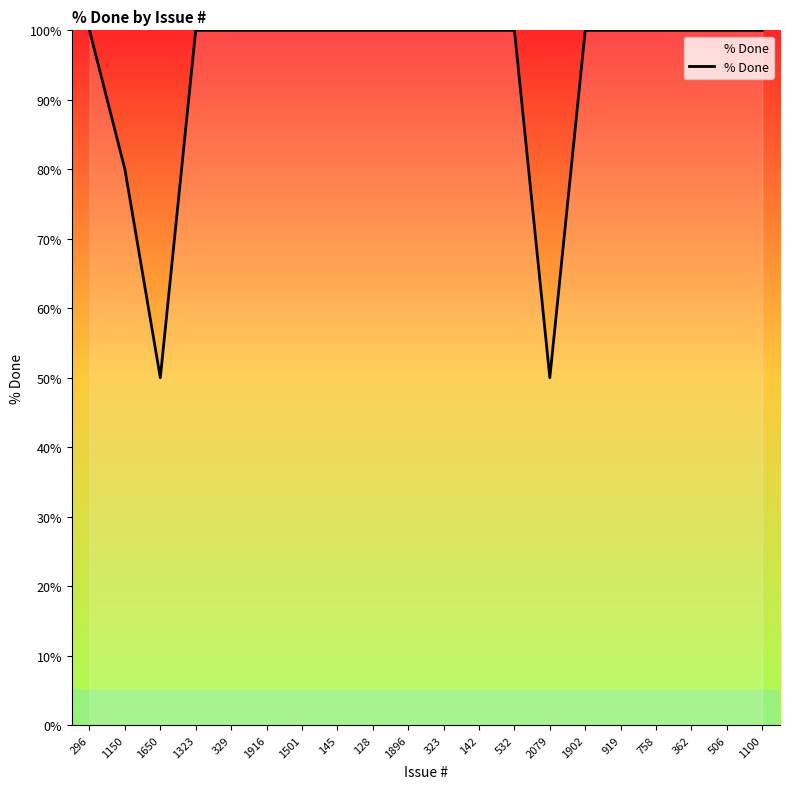

What is the maximum value shown in the chart?

100